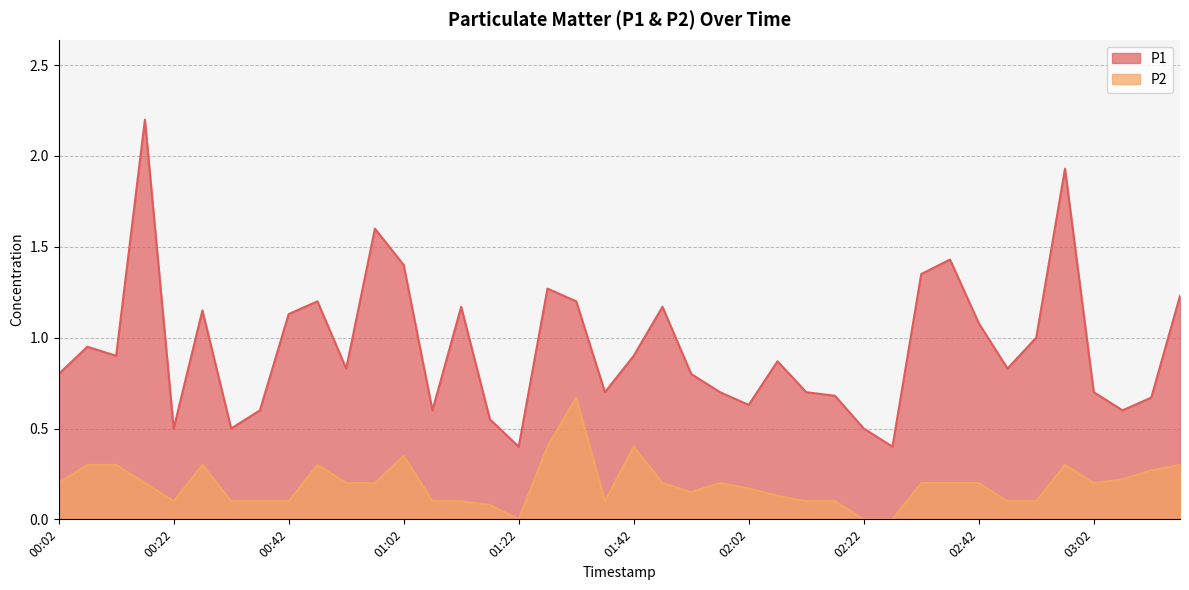

At which category does P2 reach its first local valley?

00:22